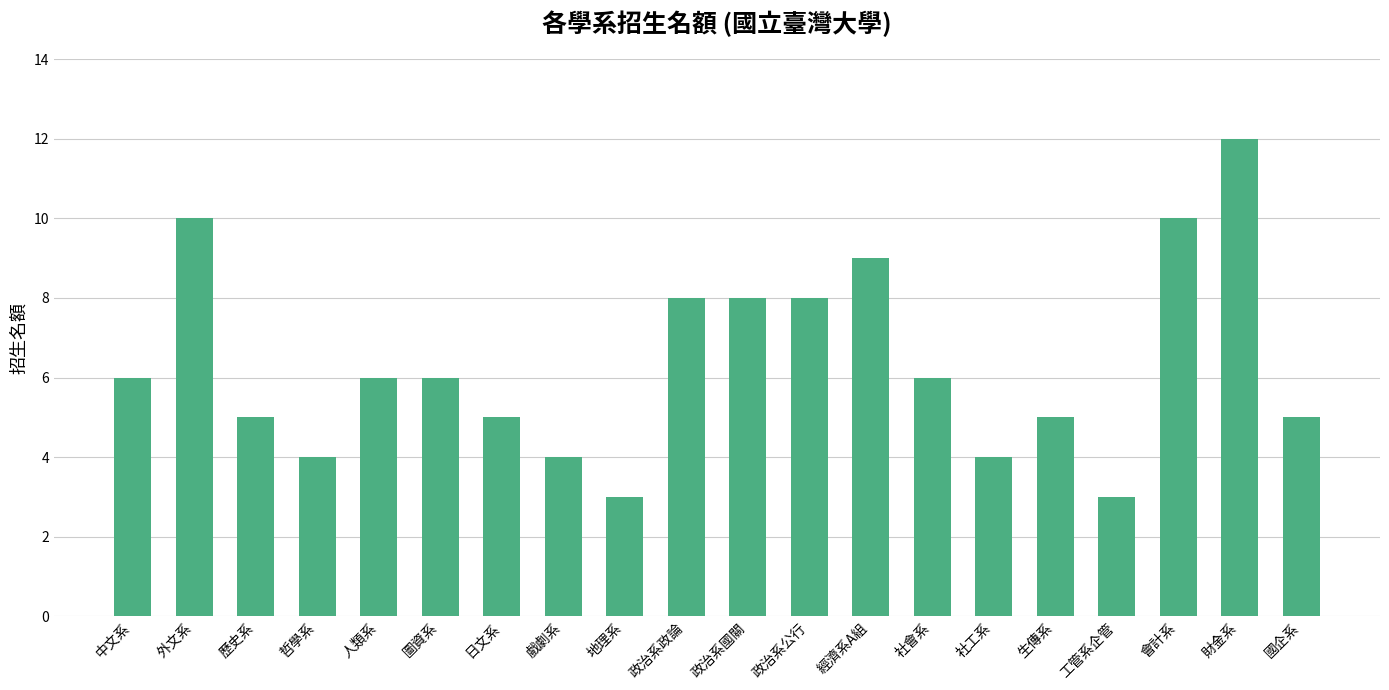

What position from the left is 外文系?

2